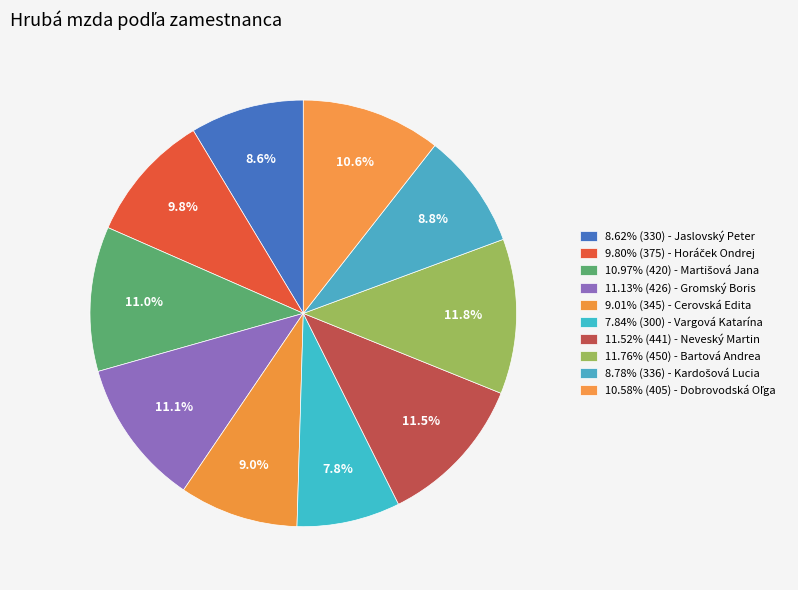

How many slices are in this pie chart?

10